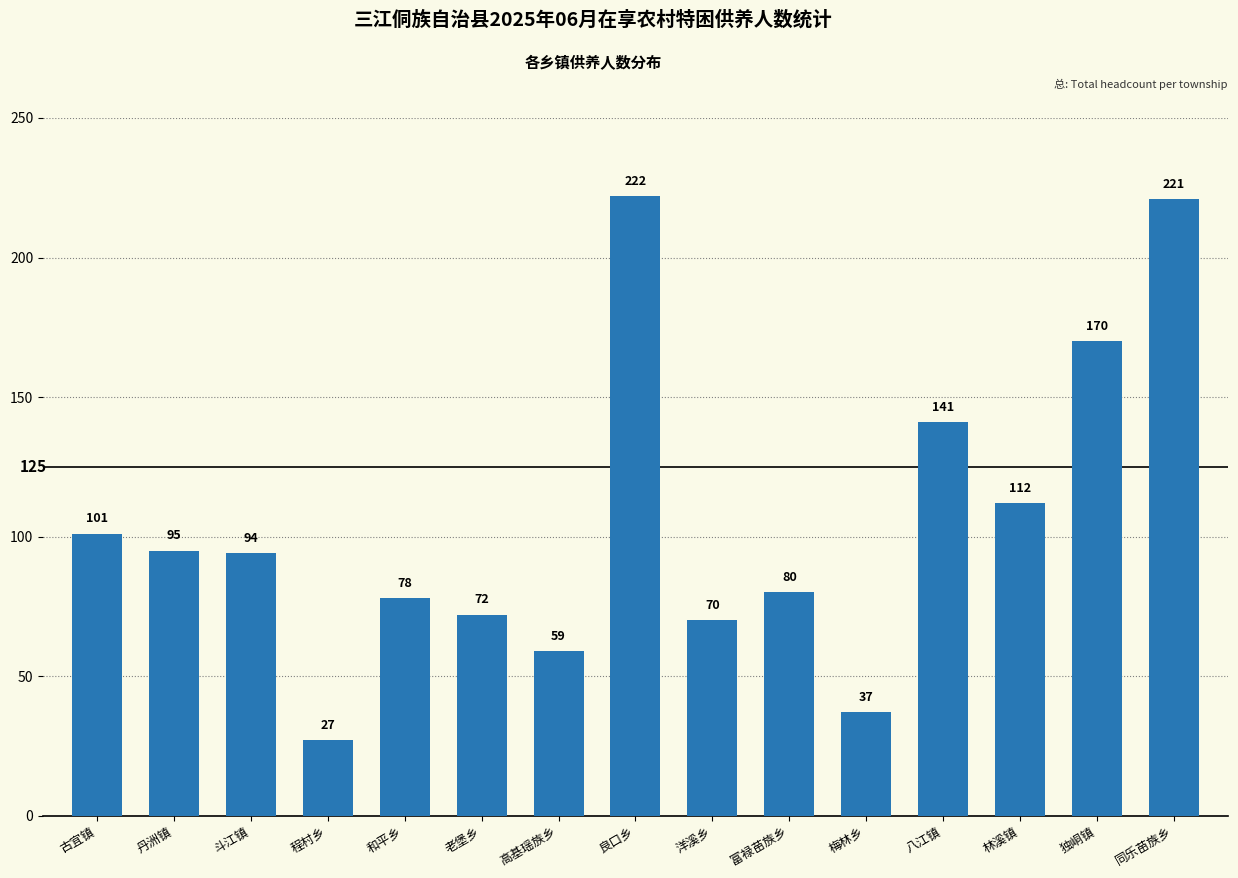

Rank the categories by value from lowest to highest.

程村乡, 梅林乡, 高基瑶族乡, 洋溪乡, 老堡乡, 和平乡, 富禄苗族乡, 斗江镇, 丹洲镇, 古宜镇, 林溪镇, 八江镇, 独峒镇, 同乐苗族乡, 良口乡